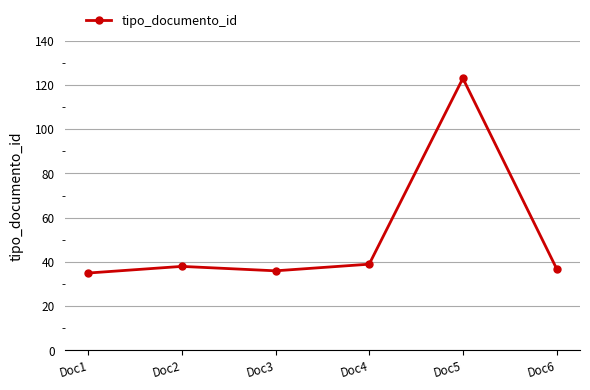

What is the sum of the values at Doc5 and Doc4?

162